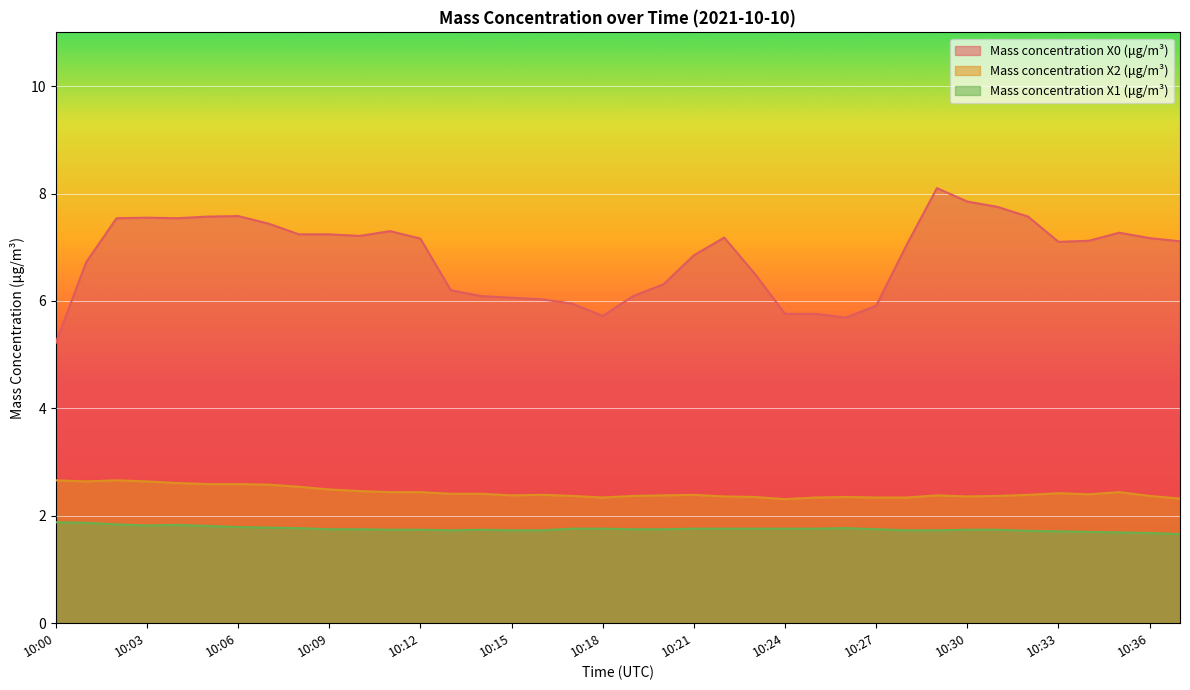

True or false: Mass concentration X0 (μg/m³) and Mass concentration X2 (μg/m³) cross at least once.

False